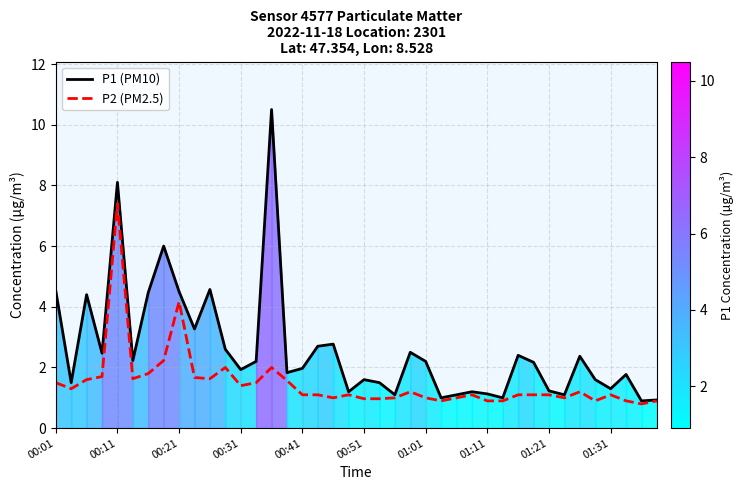

How many data points in P2 (PM2.5) are above 1?

26